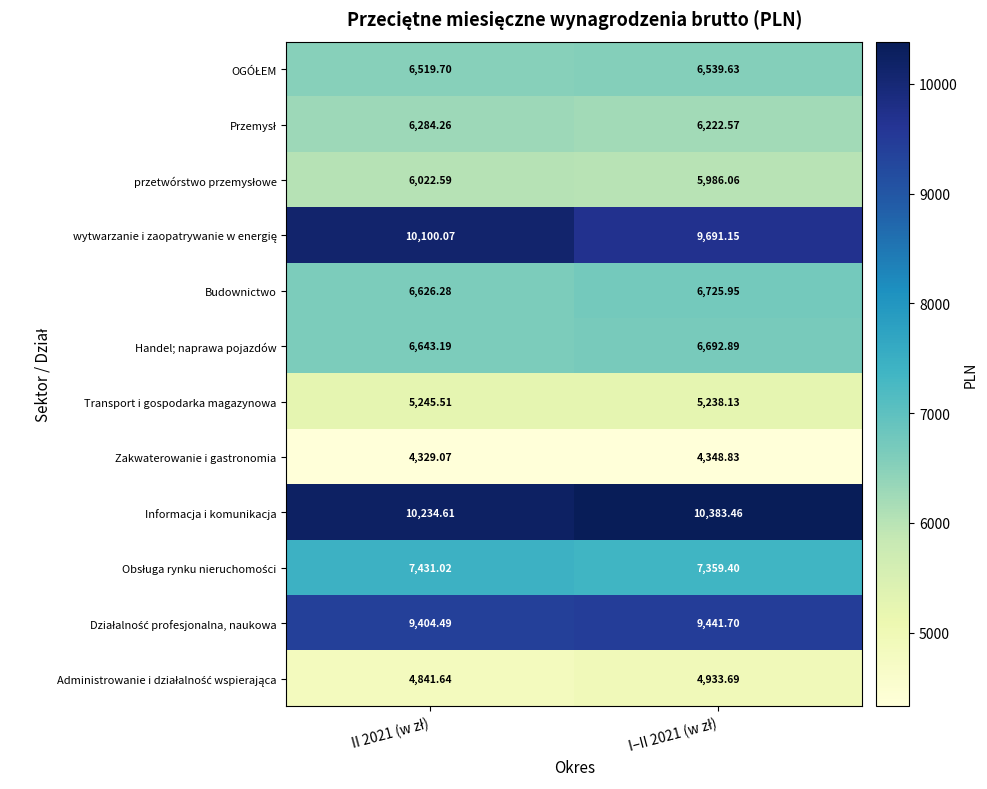

How many categories are shown in the chart?

2